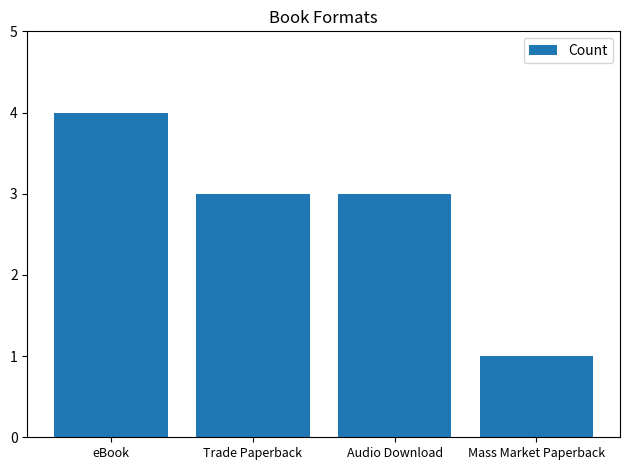

At which label does the data first exceed 3?

eBook